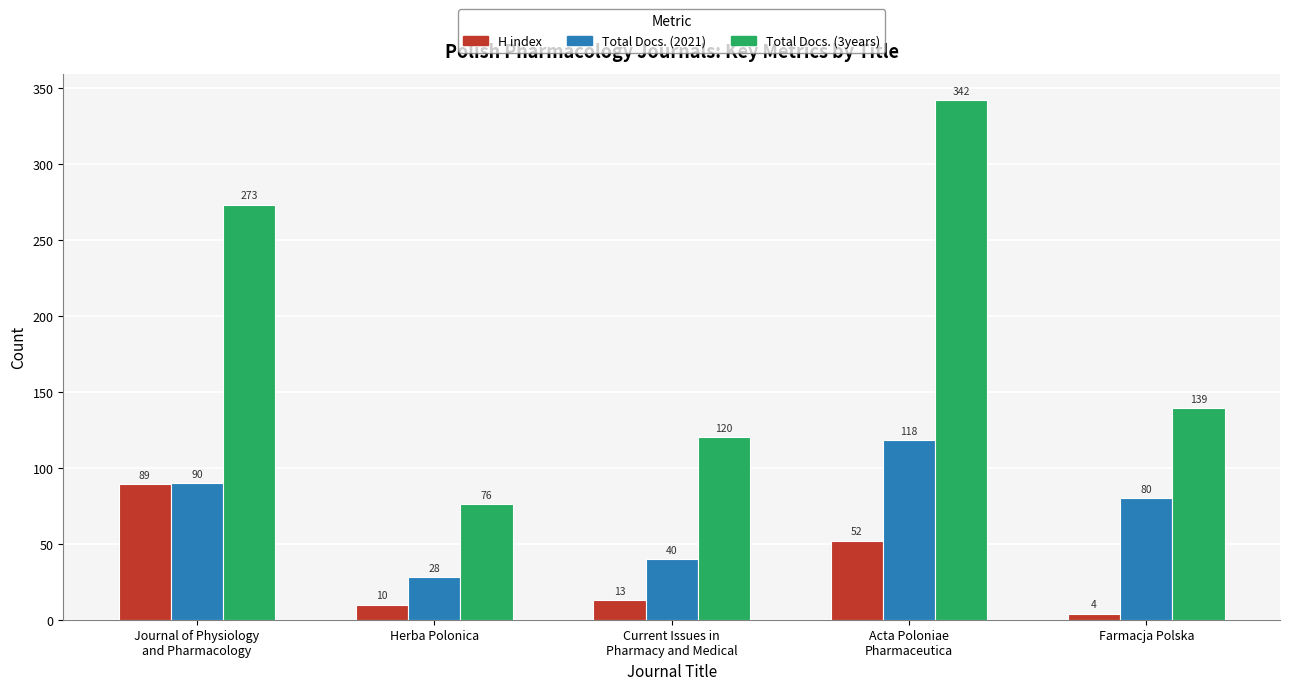

How many bars are there in total?

15